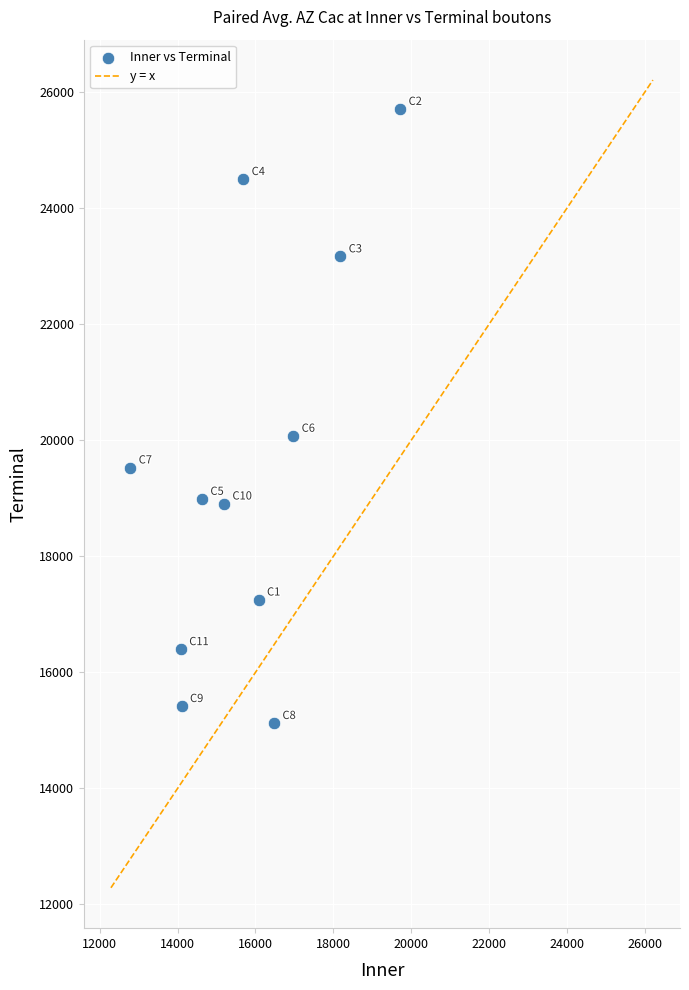

What is the range of X values (max minus min)?

6932.7